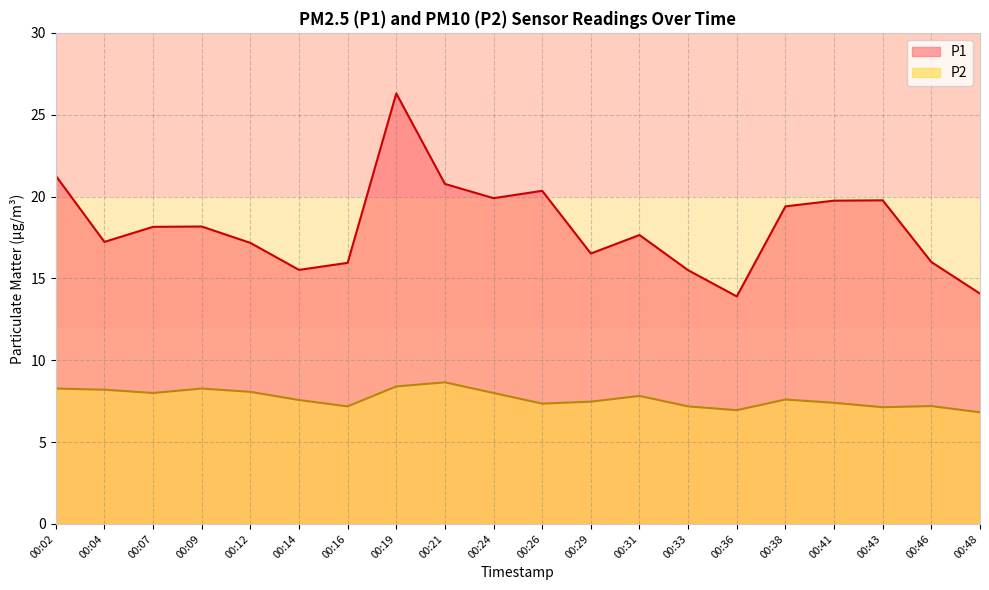

True or false: P1 and P2 cross at least once.

False